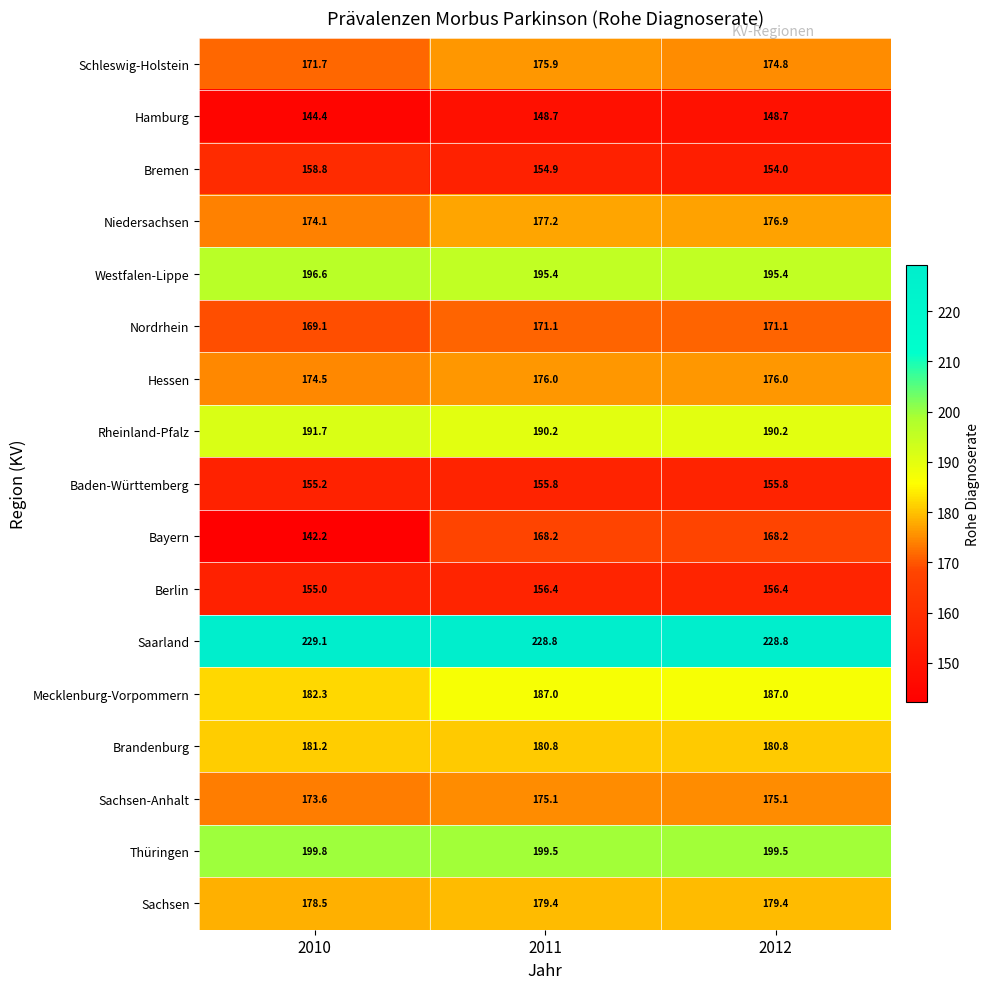

Is the value of Mecklenburg-Vorpommern at 2011 greater than the value of Nordrhein at 2010?

Yes